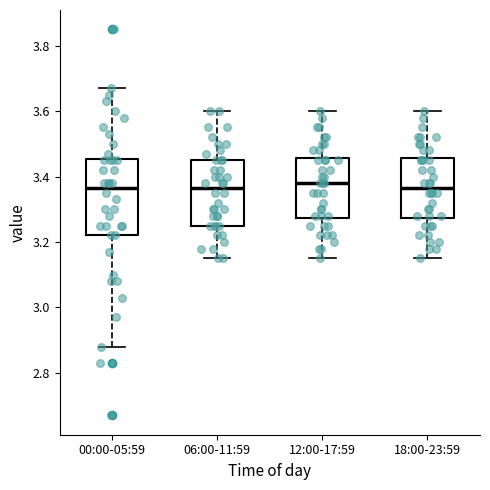

Where does the median line of the box for 18:00-23:59 sit on the y-axis? The values are not printed on the chart, so give them approximately, as read against the axis.

3.36